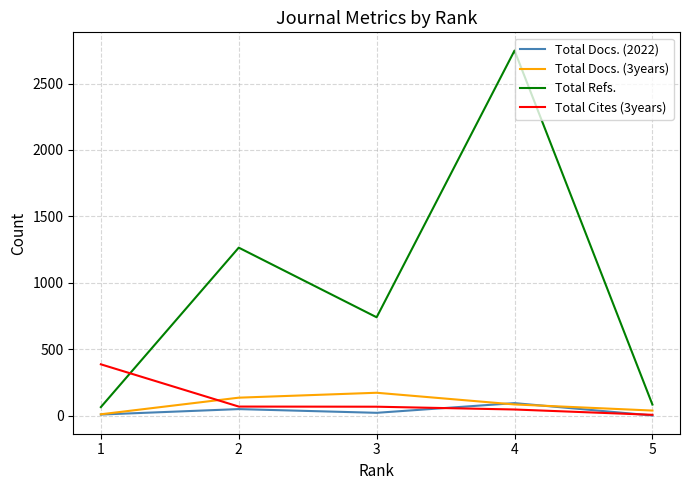

At which label is Total Refs. closest to 1406?

2